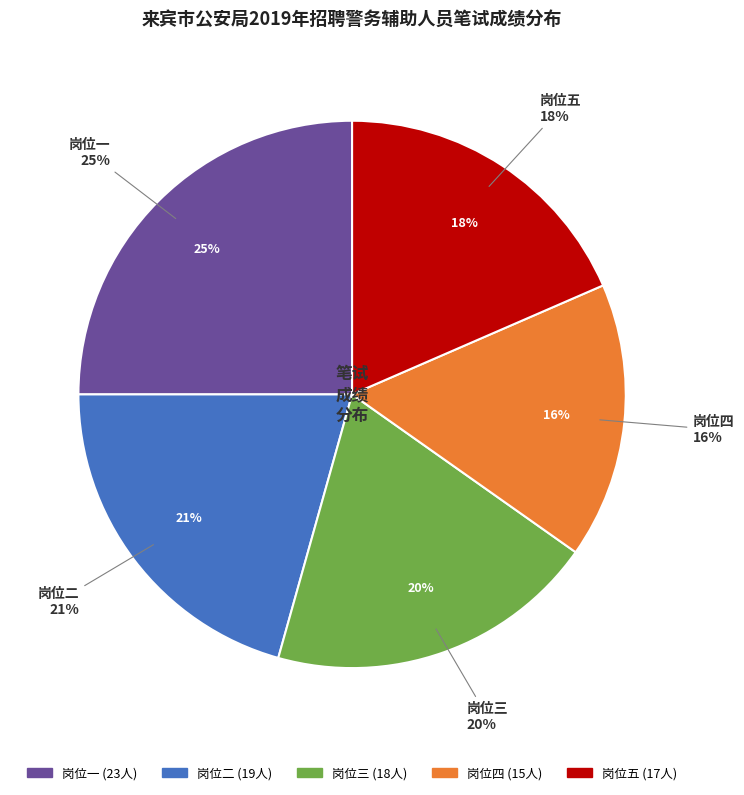

Is there any slice that represents more than half of the pie?

No